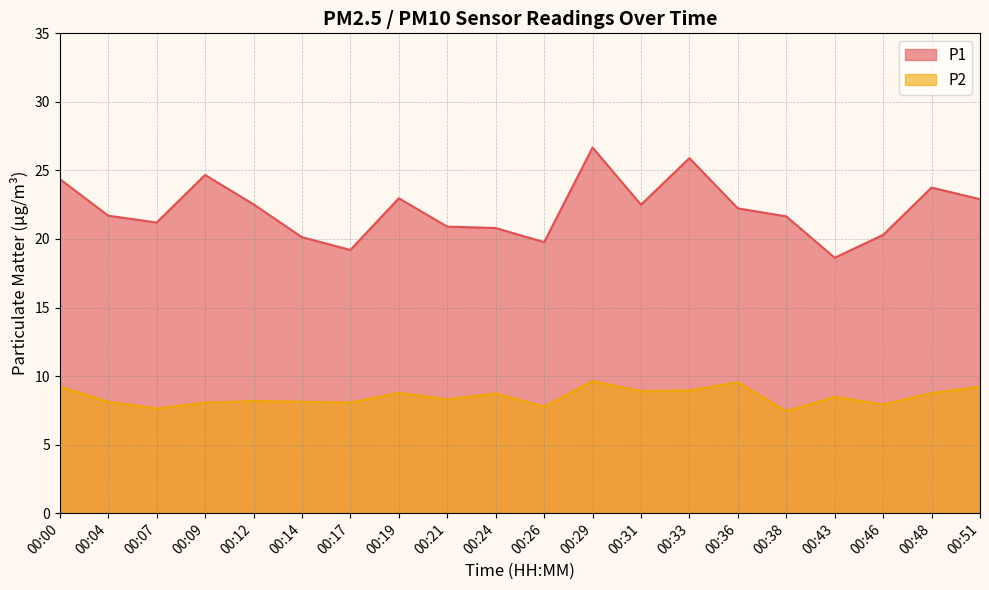

At which label does P1 first exceed 22?

00:00